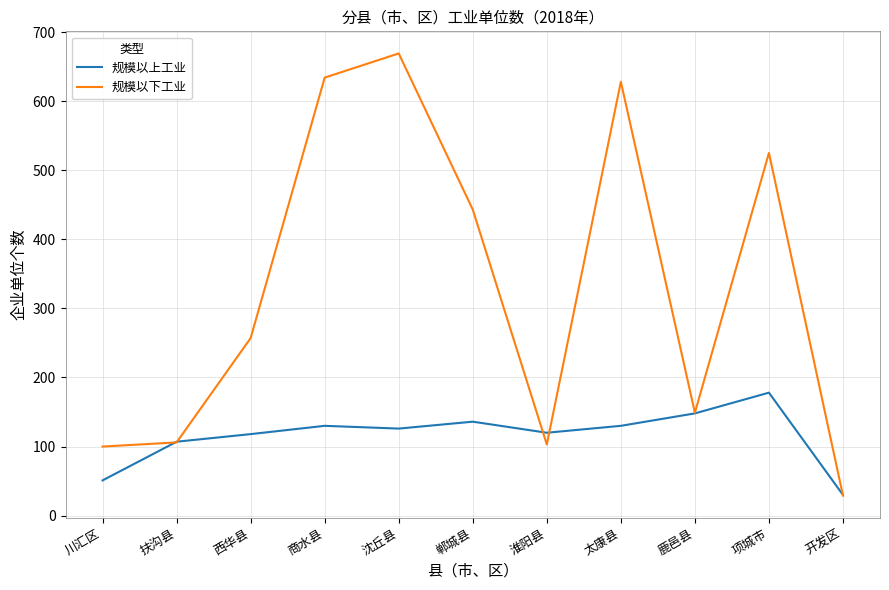

List the series in order of their overall mean, lowest first.

规模以上工业, 规模以下工业